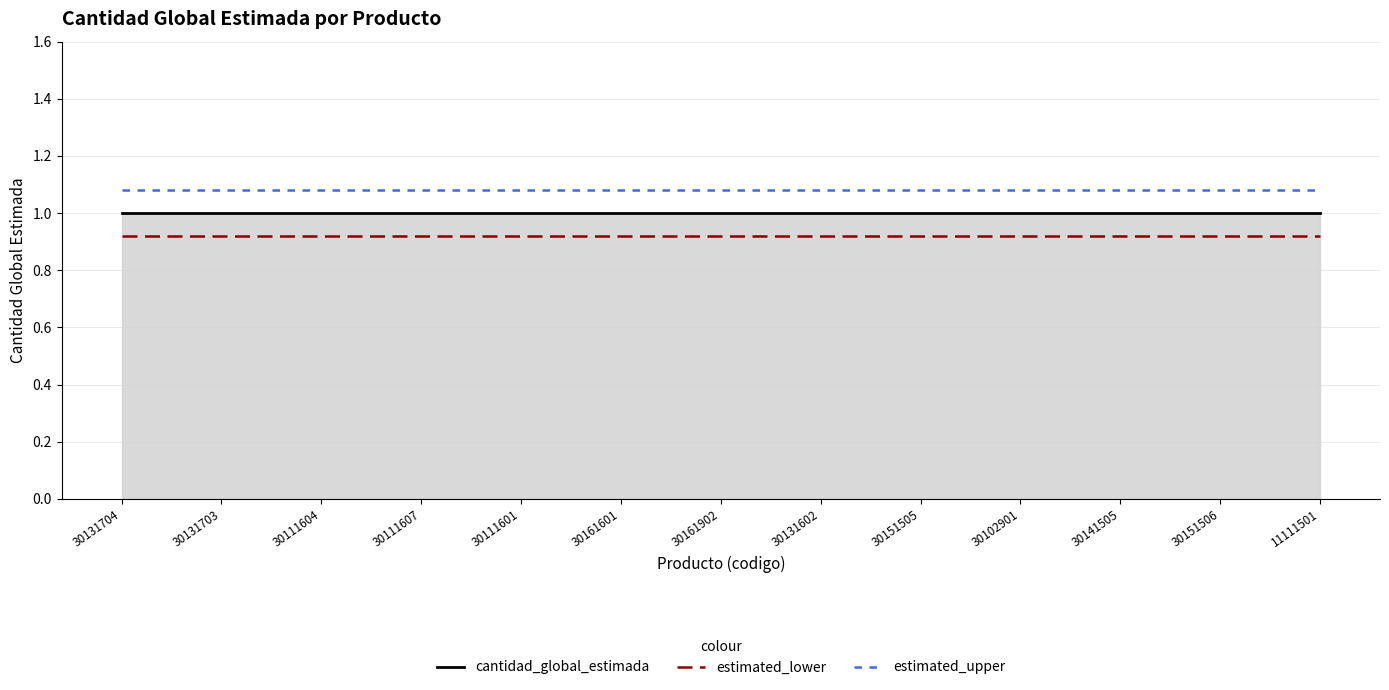

True or false: cantidad_global_estimada and estimated_lower intersect in this chart.

False